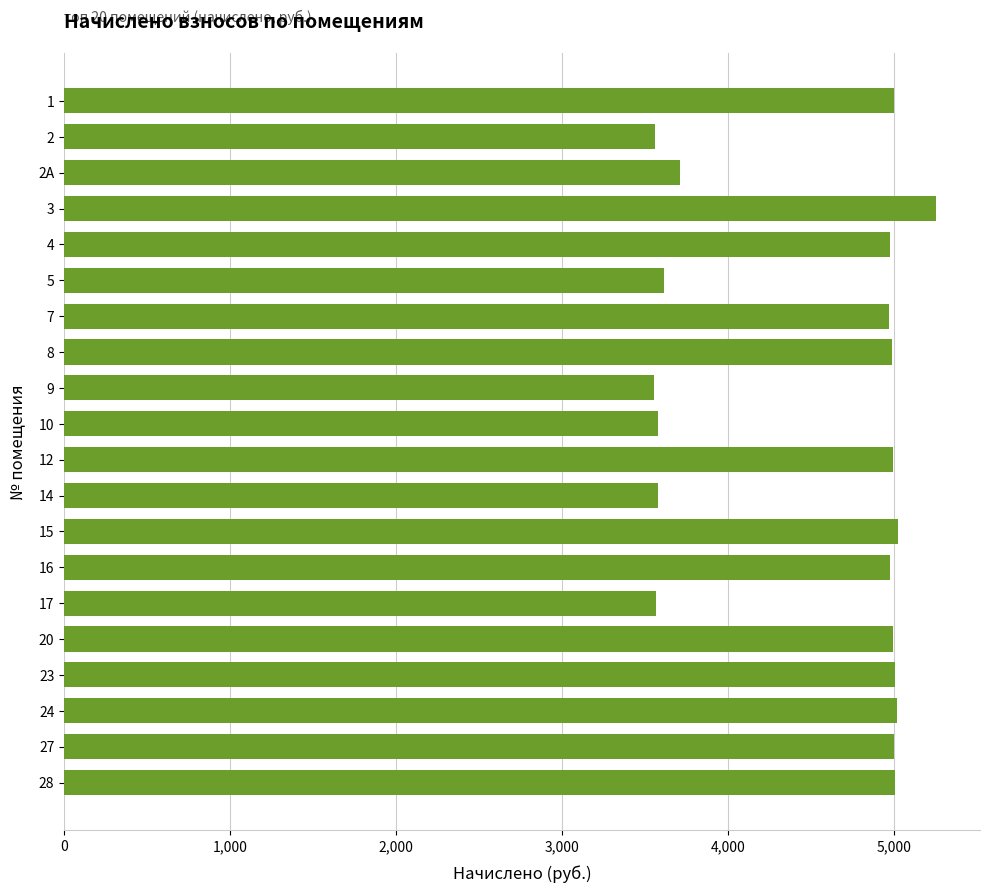

What is the smallest value displayed?

3553.6